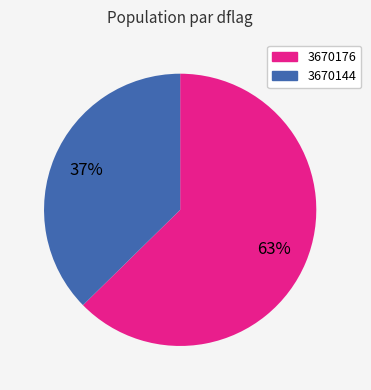

Does any single category account for the majority?

Yes